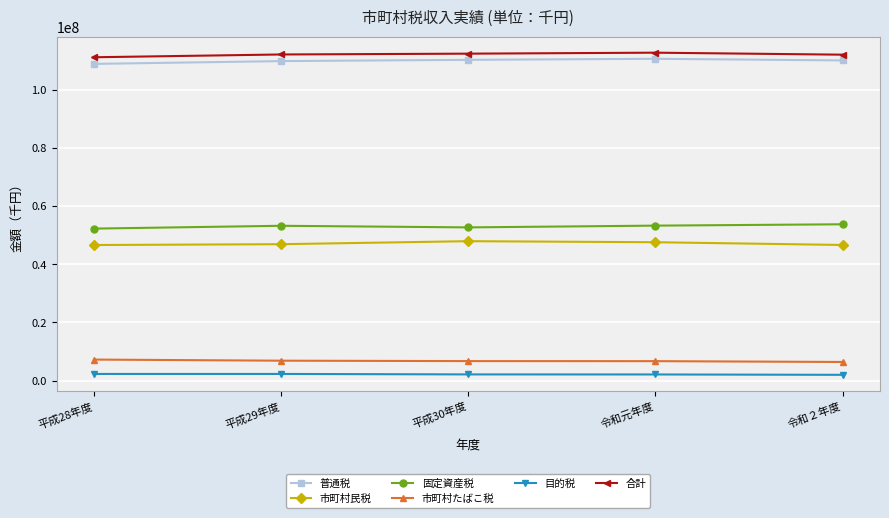

What position from the right is 平成30年度?

3